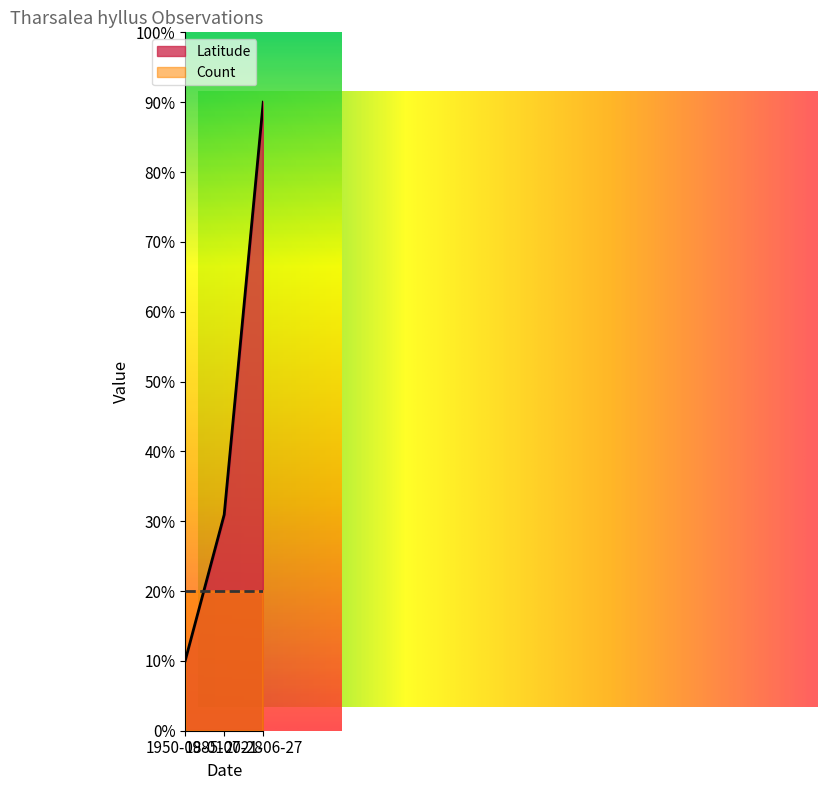

How many lines are shown in the chart?

1